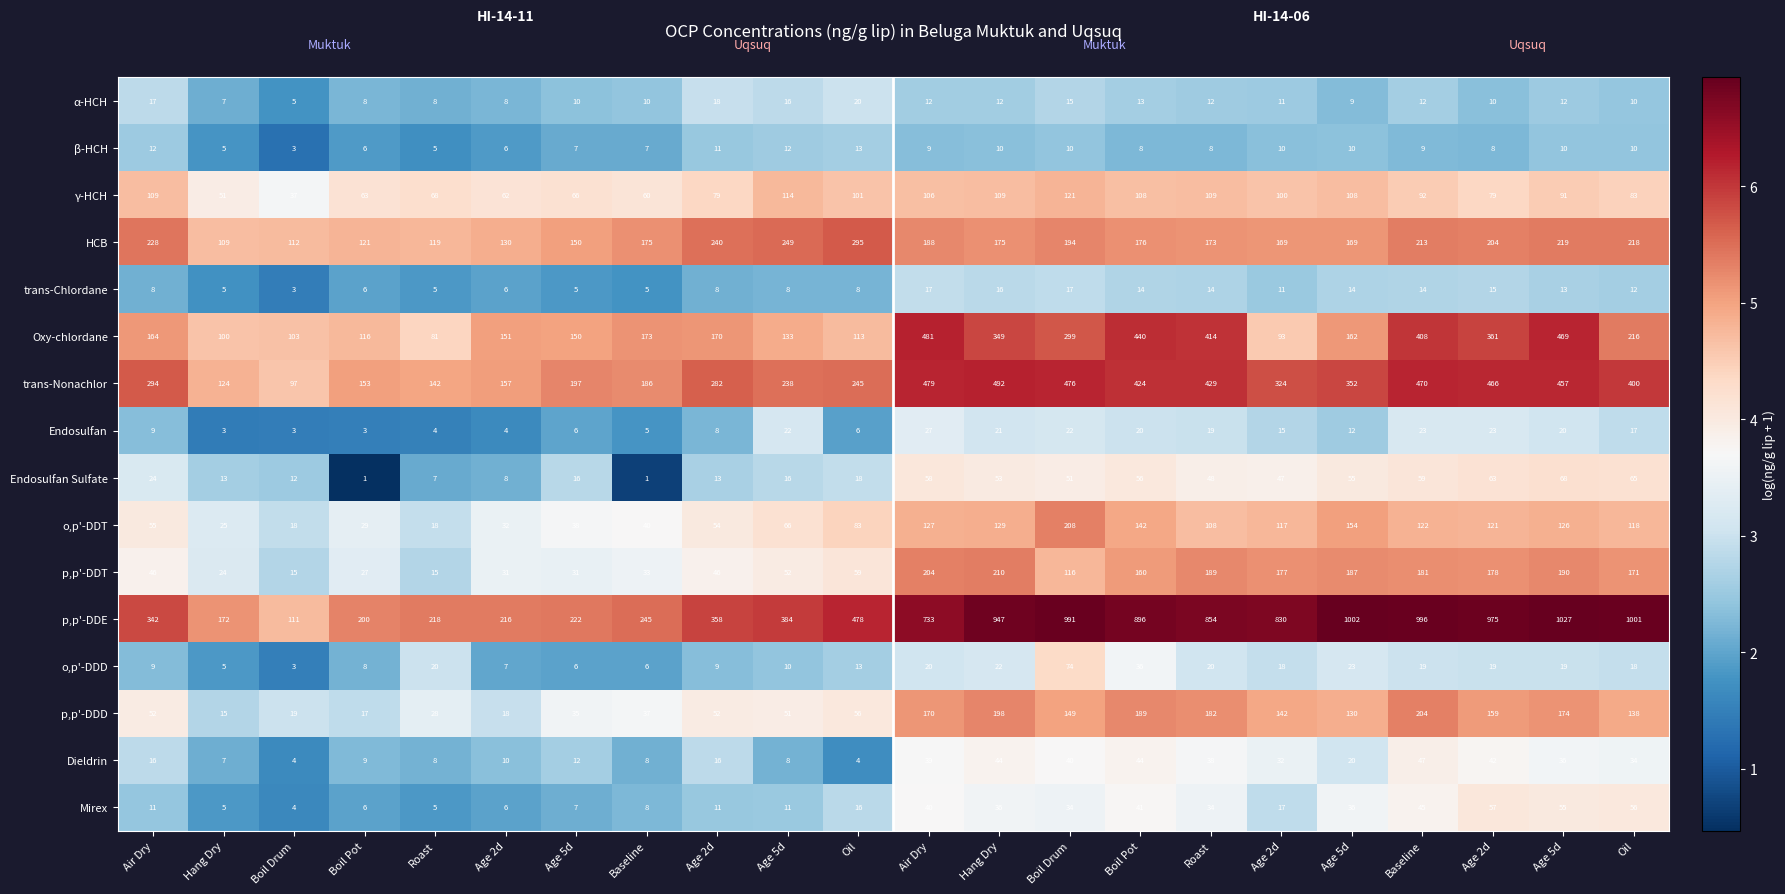

How many distinct data groups are displayed?

16